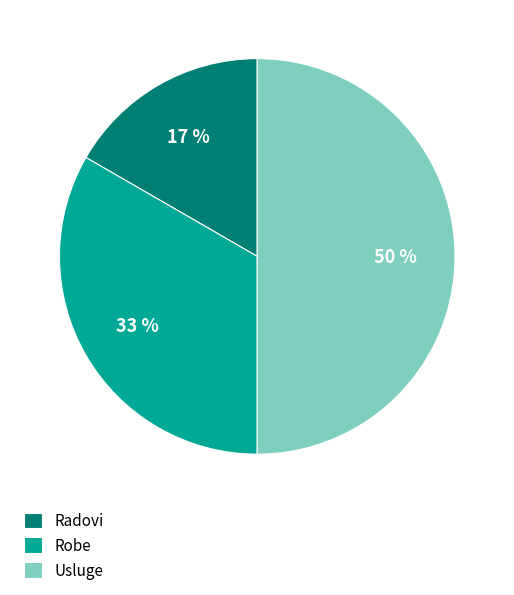

Which has a higher value, Radovi or Robe?

Robe